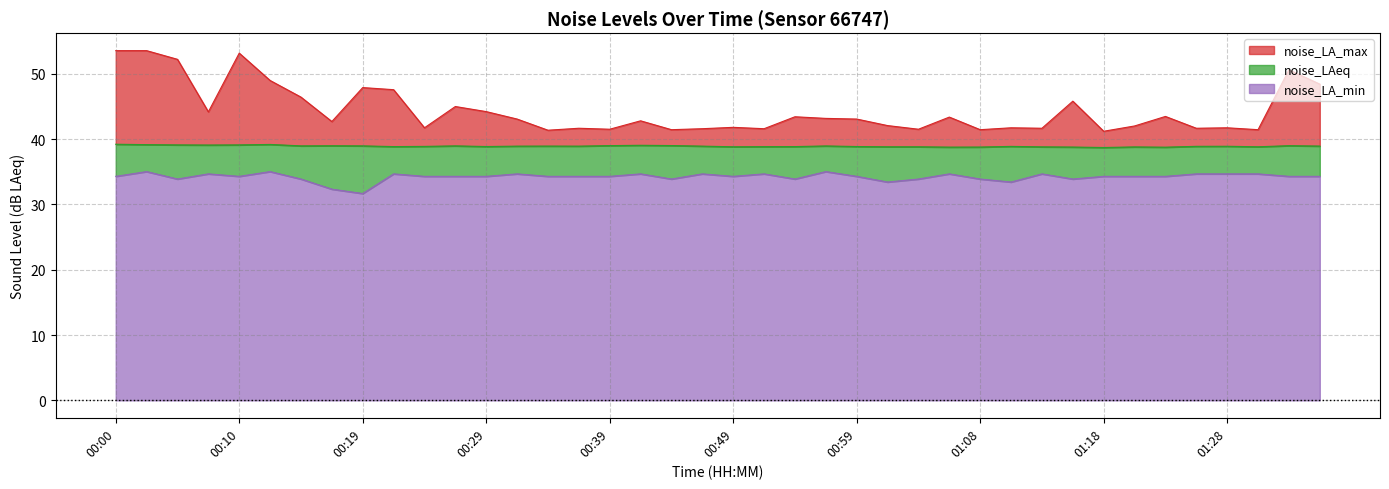

What is the sum of all noise_LA_max values?

1776.6